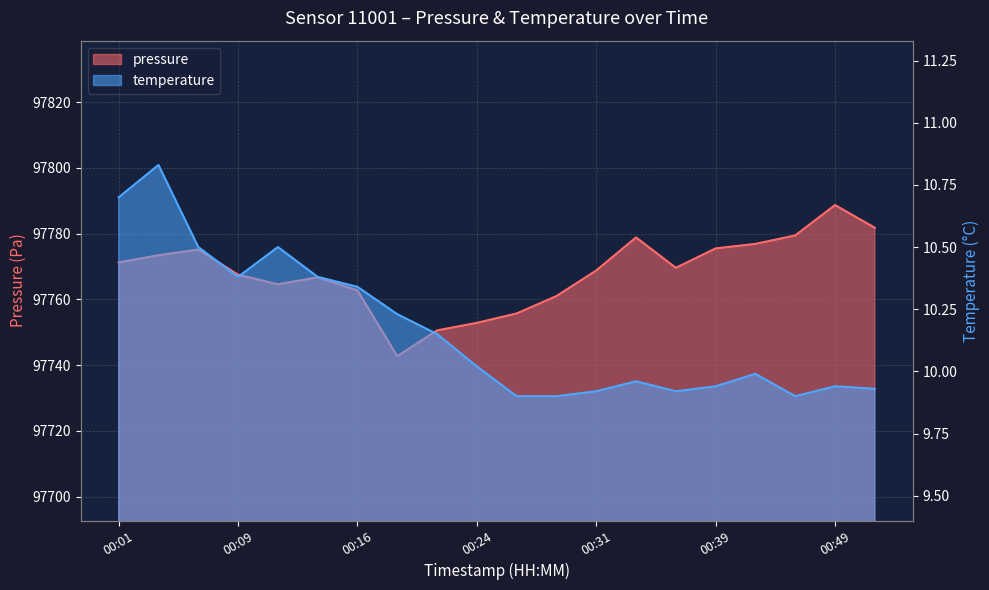

At how many categories does at least one series exceed 2448?

20